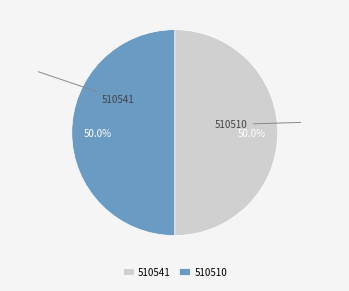

What percentage is the 510510 slice, to the nearest percent?

50%